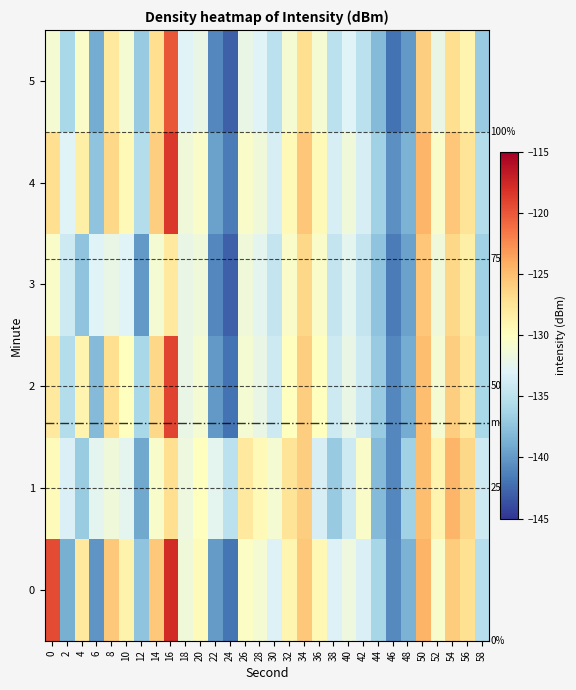

What is the spread (max minus min) of values at 18?

1.5